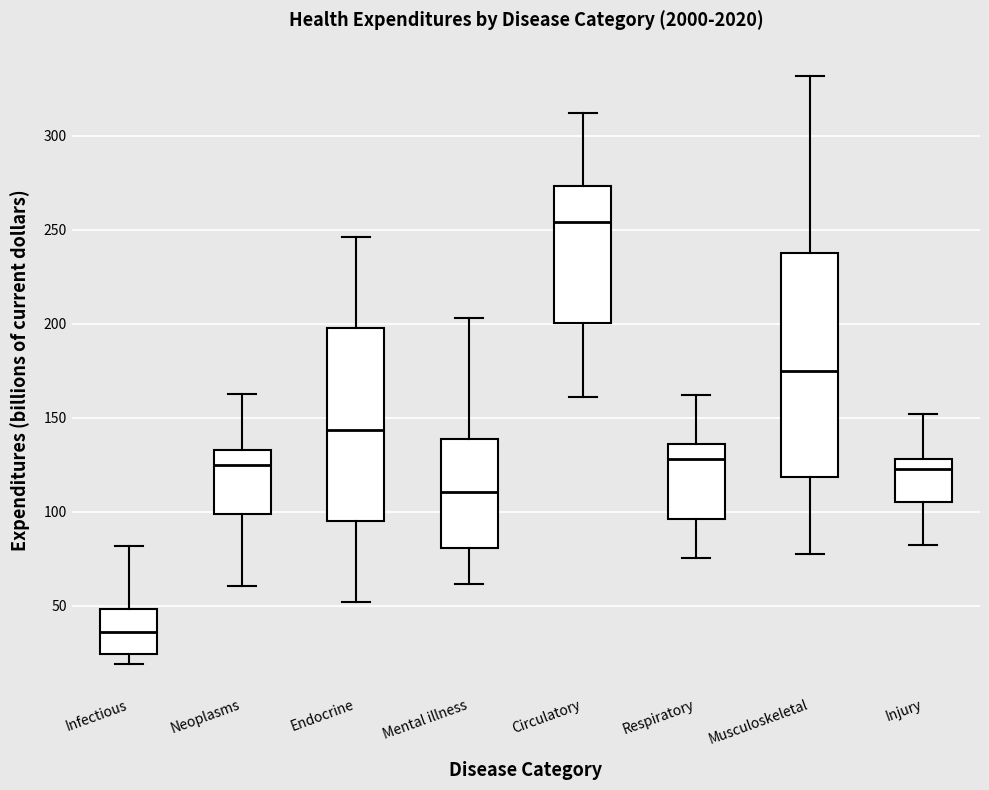

Reading left to right, read every box against the y-axis: the position of its median line, the range the box covers, and the ends of its whiskers. The values are not printed on the chart, so give them approximately, as read against the axis.

Infectious: median 35, box 25 to 50, whiskers 20 to 80
Neoplasms: median 125, box 100 to 135, whiskers 60 to 160
Endocrine: median 145, box 95 to 200, whiskers 50 to 245
Mental illness: median 110, box 80 to 140, whiskers 60 to 205
Circulatory: median 255, box 200 to 275, whiskers 160 to 310
Respiratory: median 130, box 95 to 135, whiskers 75 to 160
Musculoskeletal: median 175, box 120 to 240, whiskers 75 to 330
Injury: median 125, box 105 to 130, whiskers 80 to 150